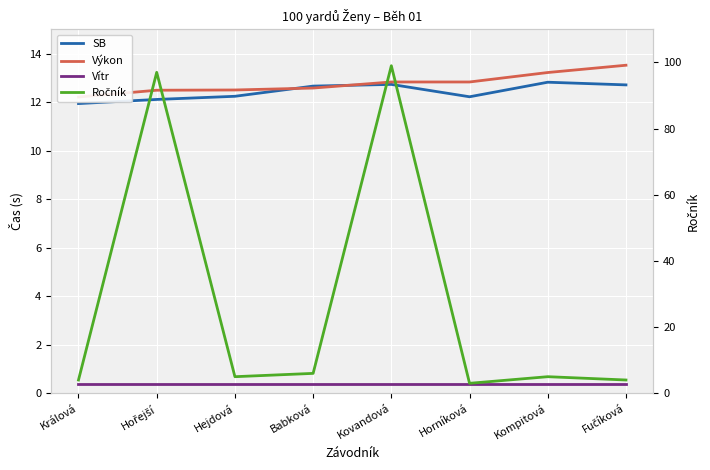

Where is Ročník nearest to the value 51?

Babková